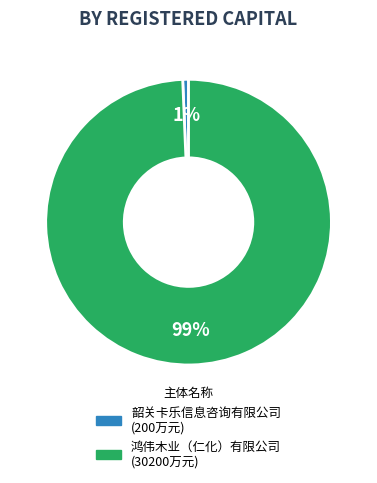

What percentage is the 鸿伟木业（仁化）有限公司 slice, to the nearest percent?

99%